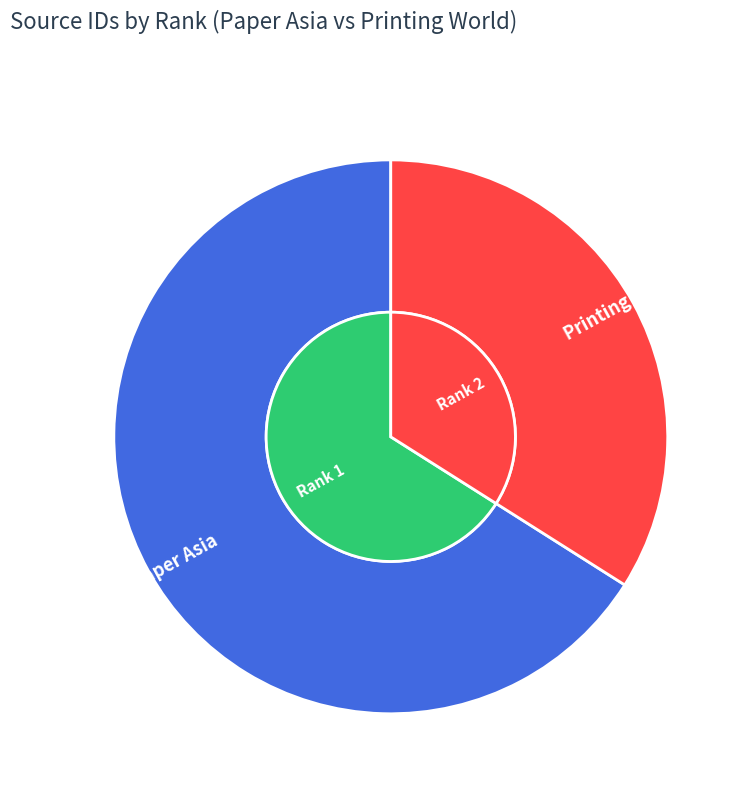

Approximately how many times larger is the value at 1 compared to 2?

1.9